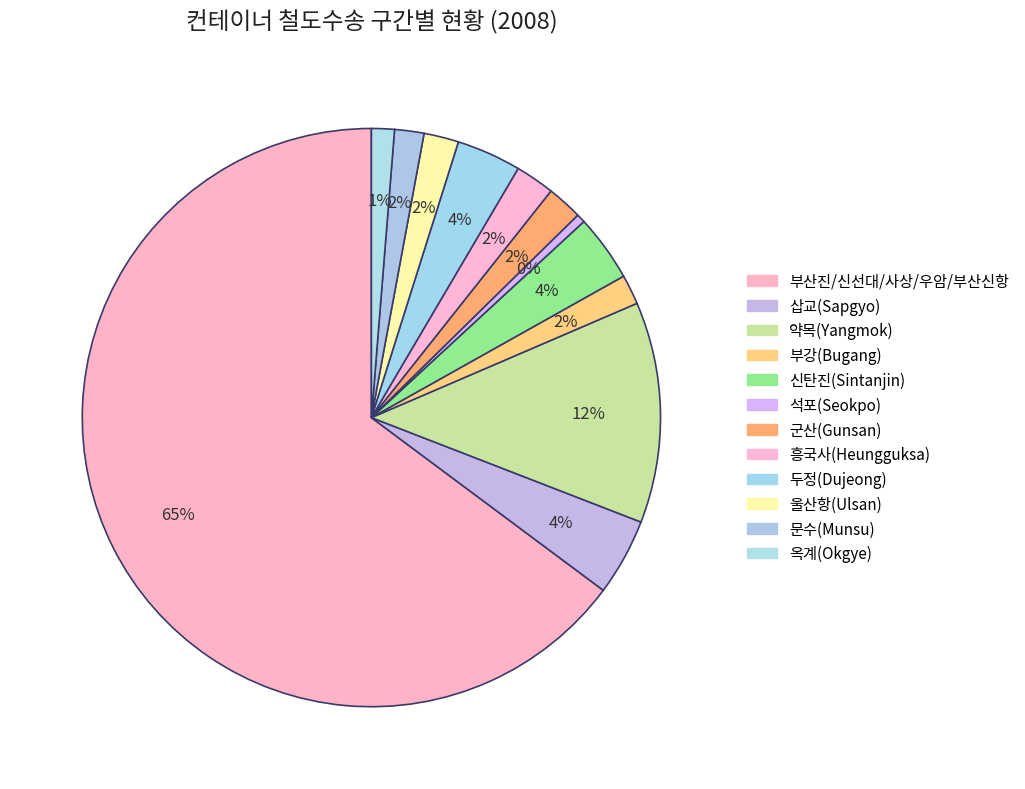

Between 두정(Dujeong) and 신탄진(Sintanjin), which is larger?

신탄진(Sintanjin)